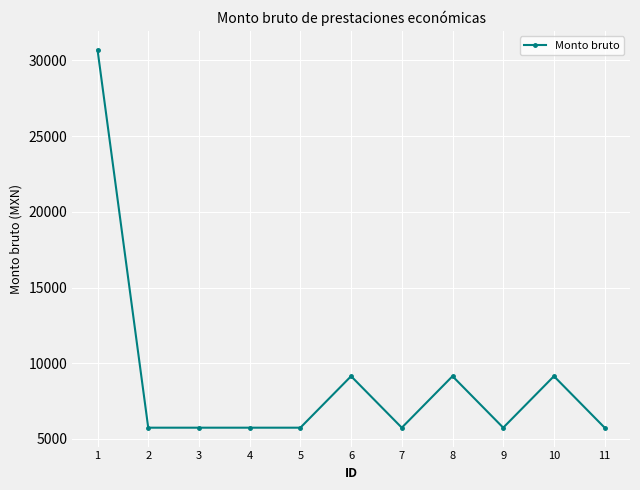

What is the maximum value shown in the chart?

30706.5